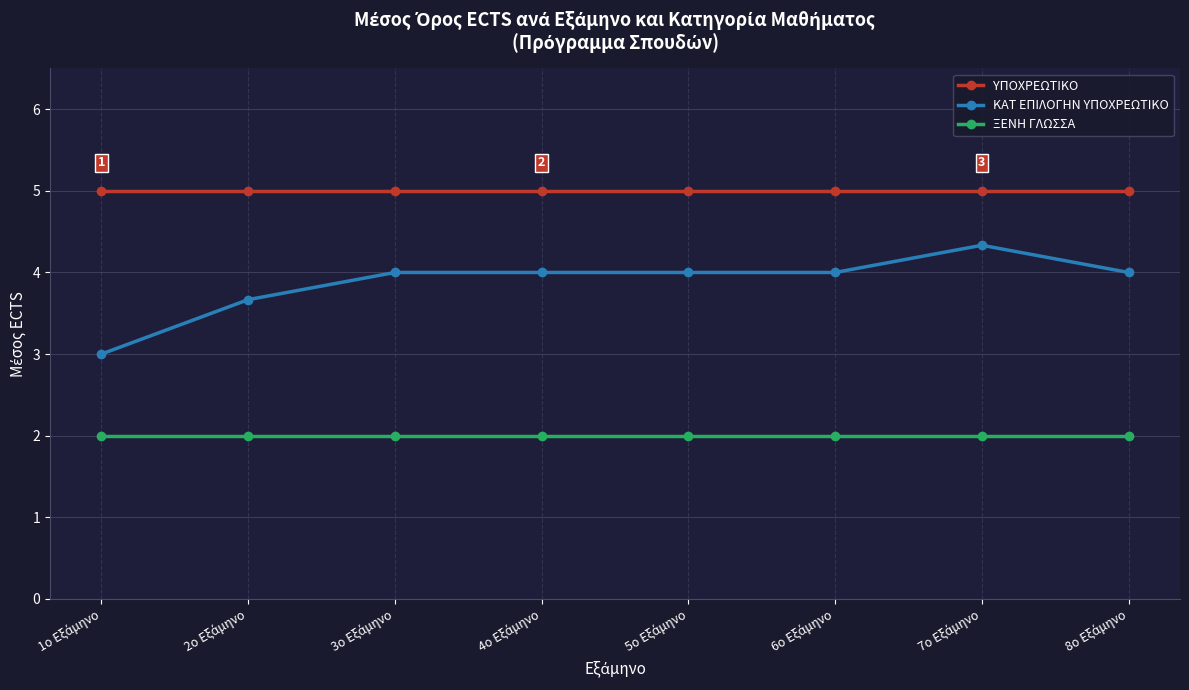

What is the value of the ΞΕΝΗ ΓΛΩΣΣΑ point at the 4th from the left?

2.0